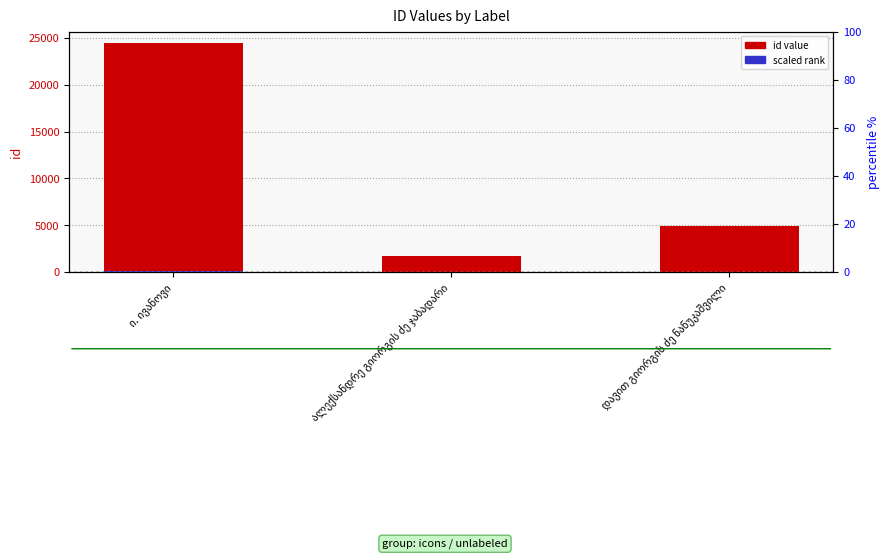

What is the minimum value shown in the chart?

3.4